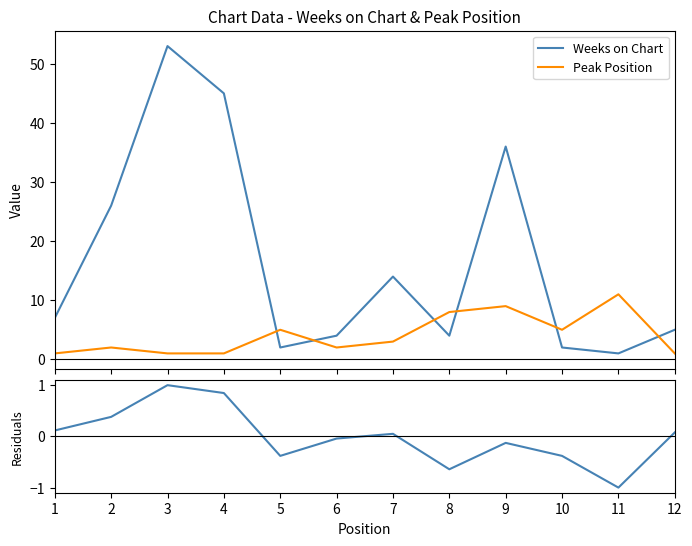

What is the maximum value shown in the chart?

53.0